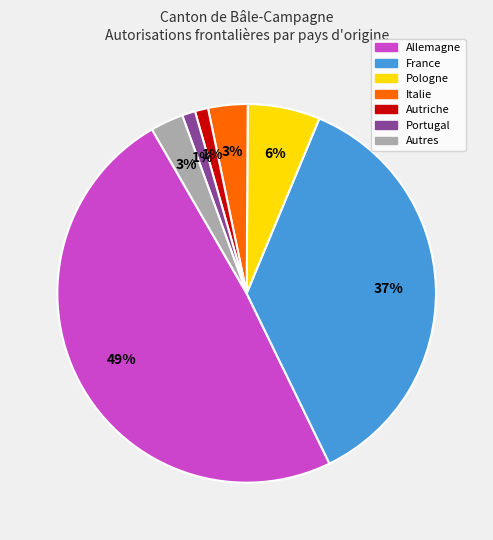

Which category has the biggest portion of the pie?

Allemagne